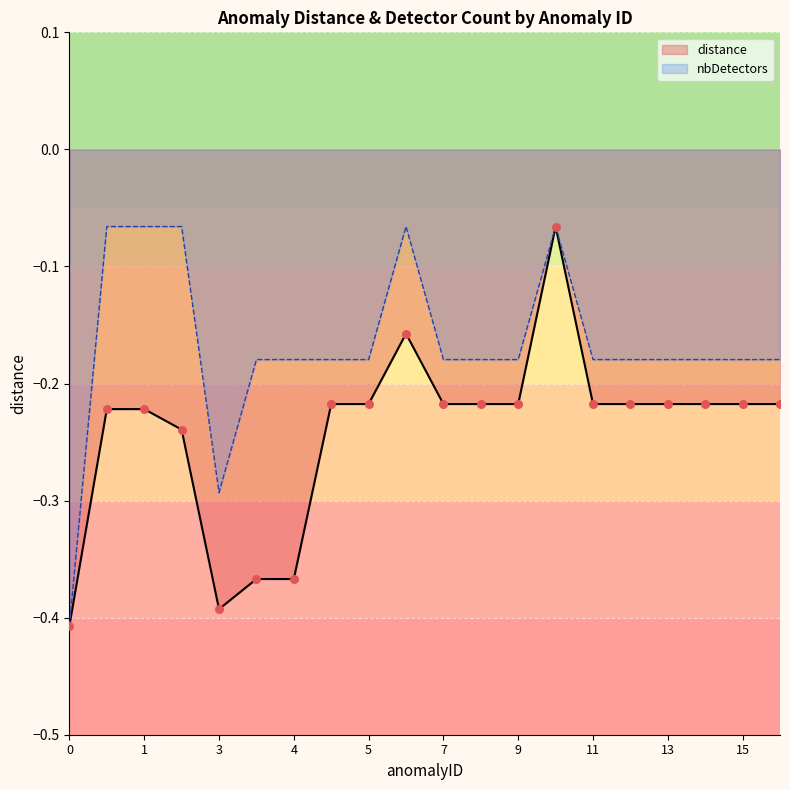

What are all the series names shown in the legend?

distance, nbDetectors